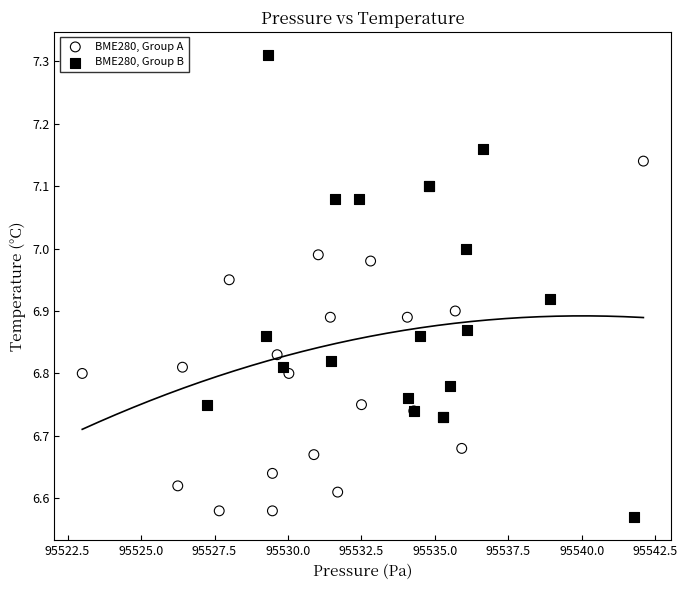

Which series contains the highest Y value?

BME280, Group B